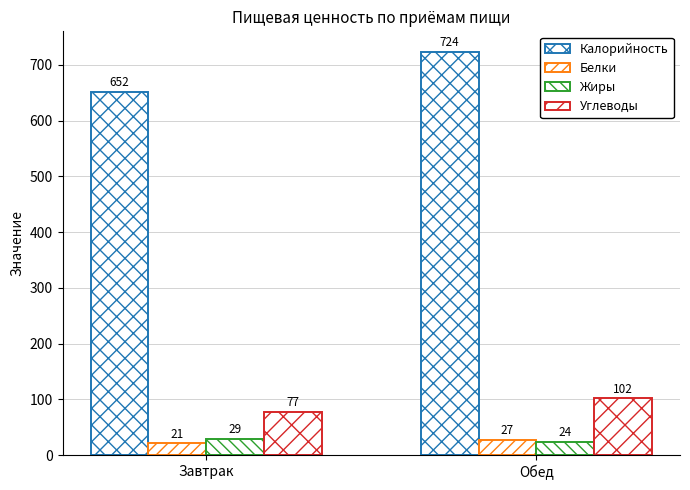

What is the difference between the Углеводы values at Завтрак and Обед?

25